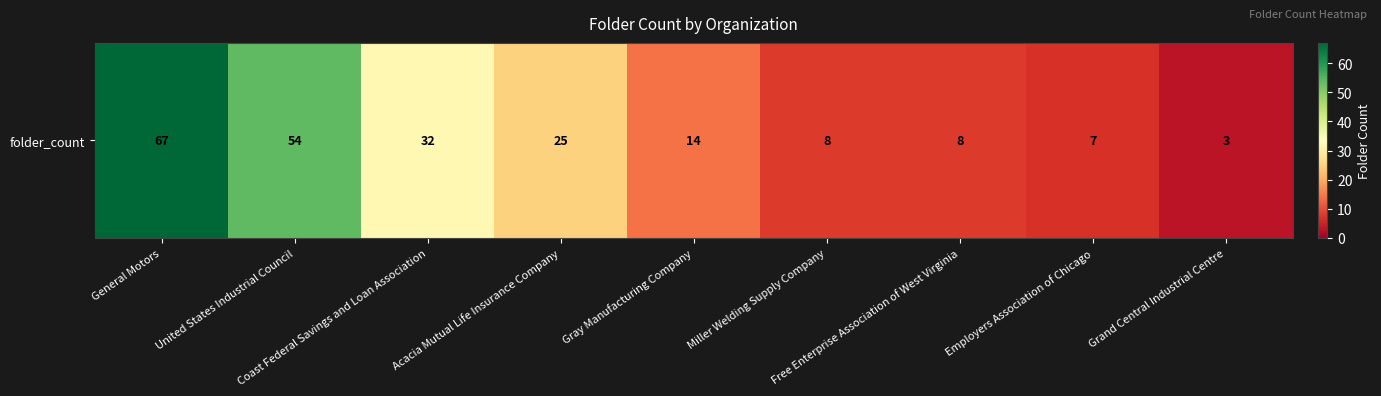

Count the number of values greater than 14.

4